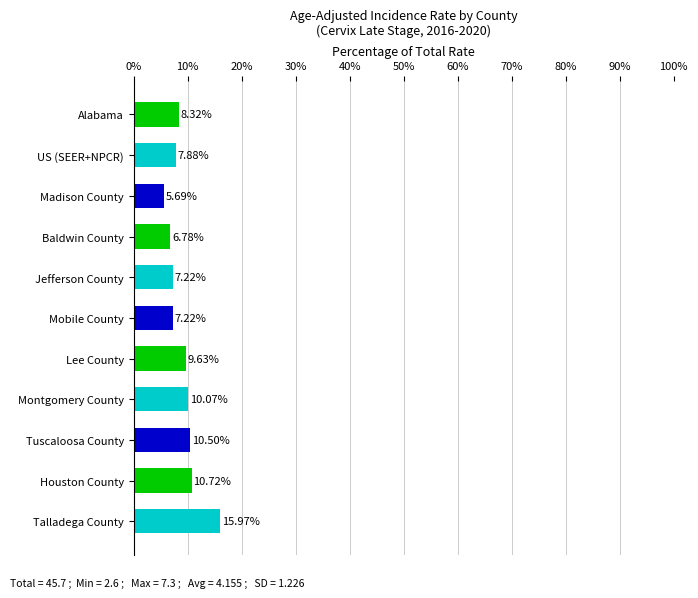

At which category does the chart reach its minimum across all series?

Madison County